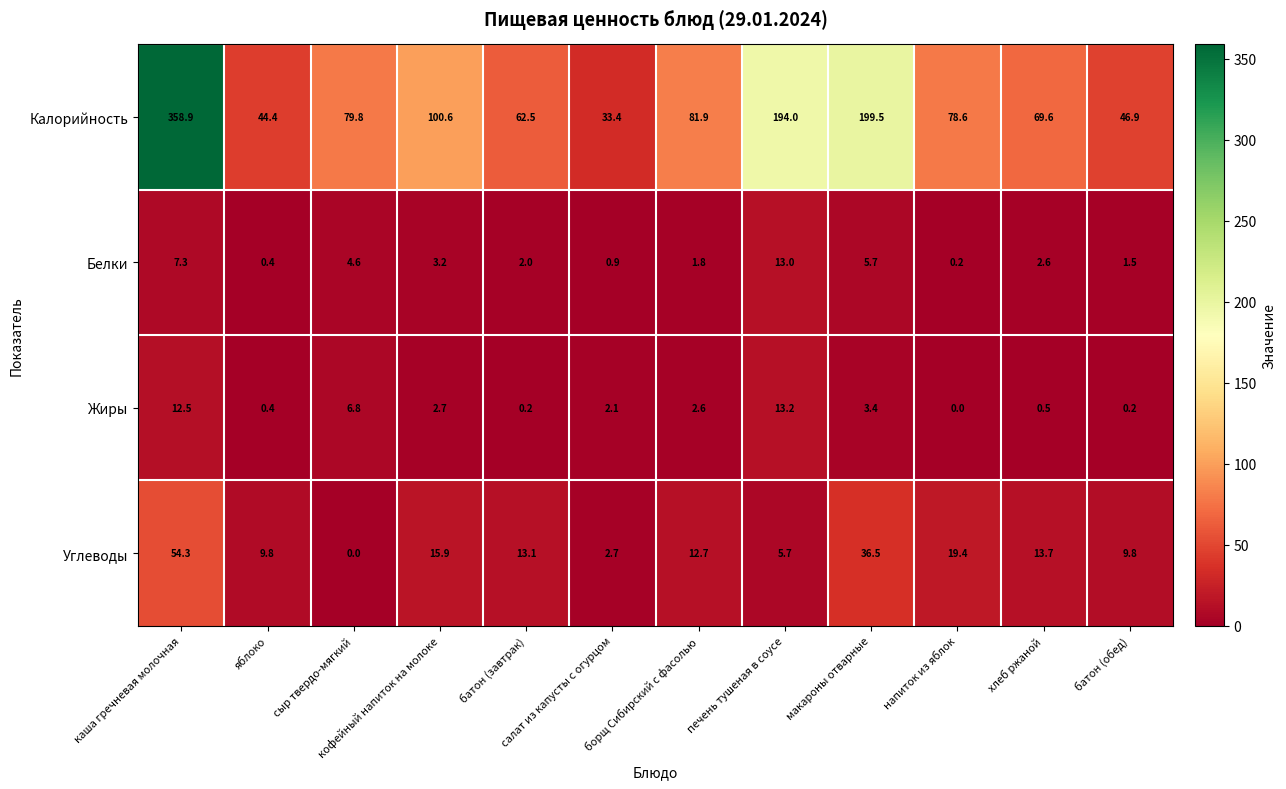

The value of Калорийность at батон (обед) is 46.9. True or false?

True